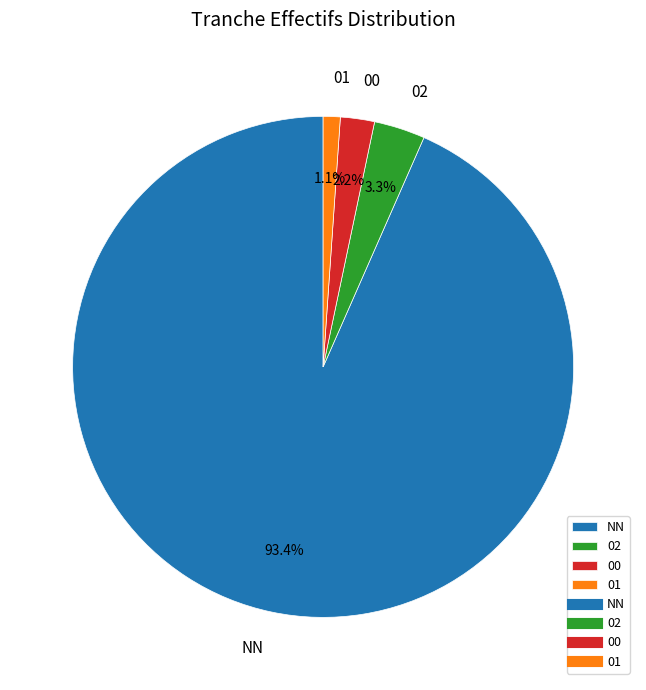

True or false: 00 accounts for 2% of the total.

True